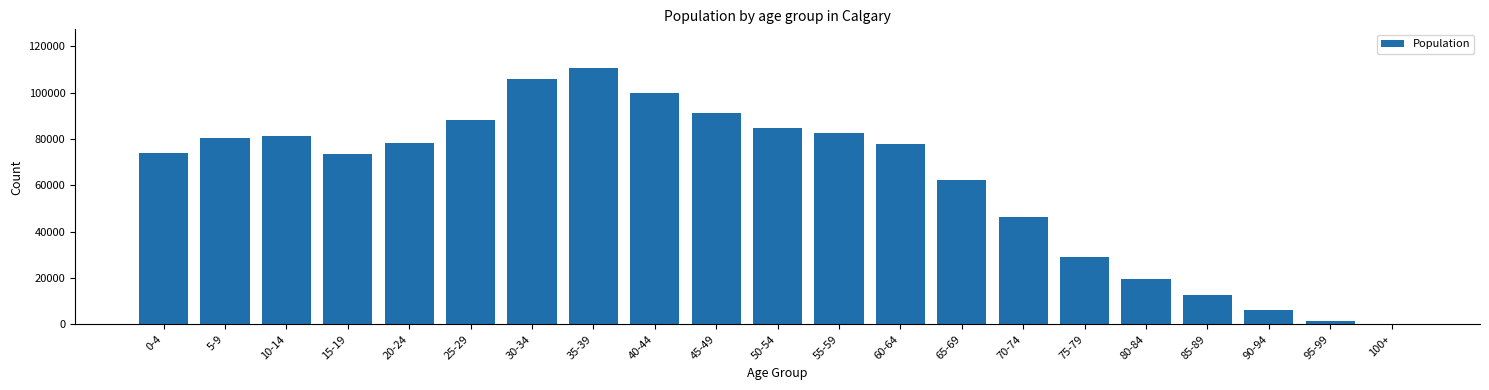

What is the greatest value displayed?

110765